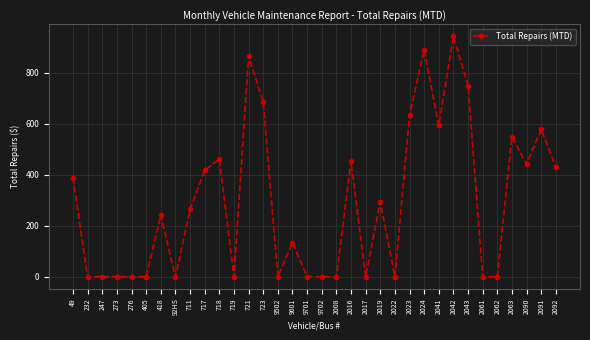

What is the value of the 9th point from the left?

264